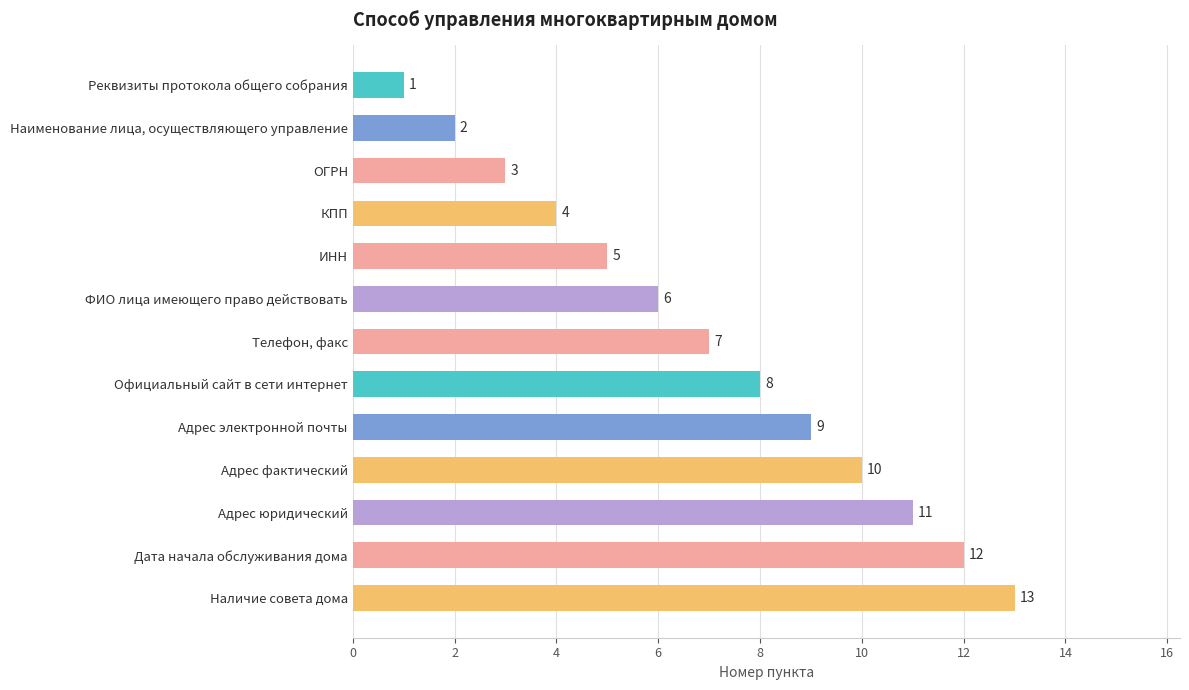

Which category has the highest value across all series?

Наличие совета дома